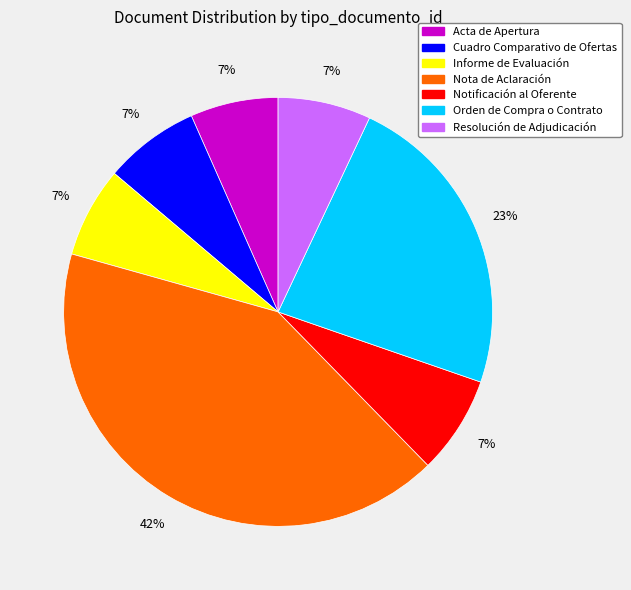

To the nearest percent, what percentage of the pie is Notificación al Oferente?

7%